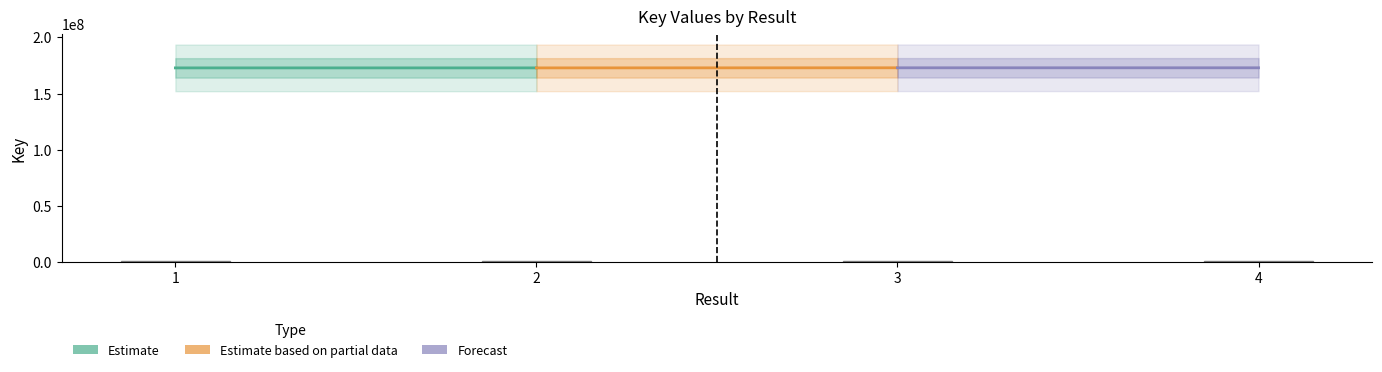

What is the average value?

864538.2